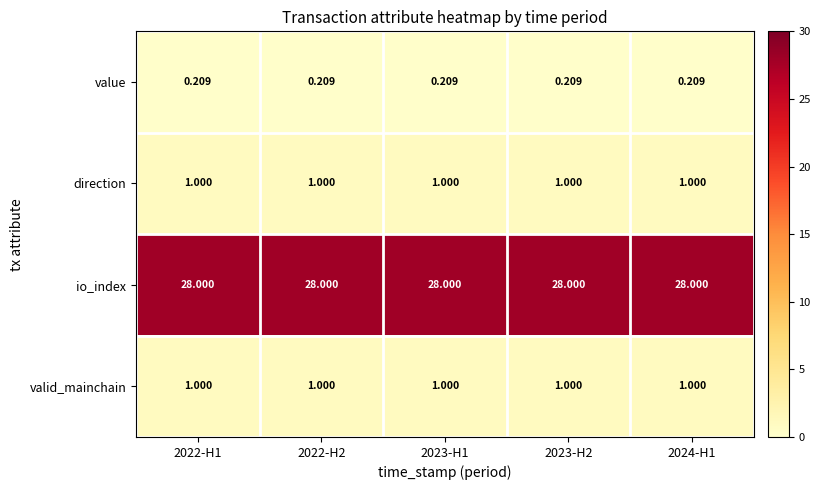

Is the value of valid_mainchain at 2023-H1 greater than the value of value at 2022-H2?

Yes